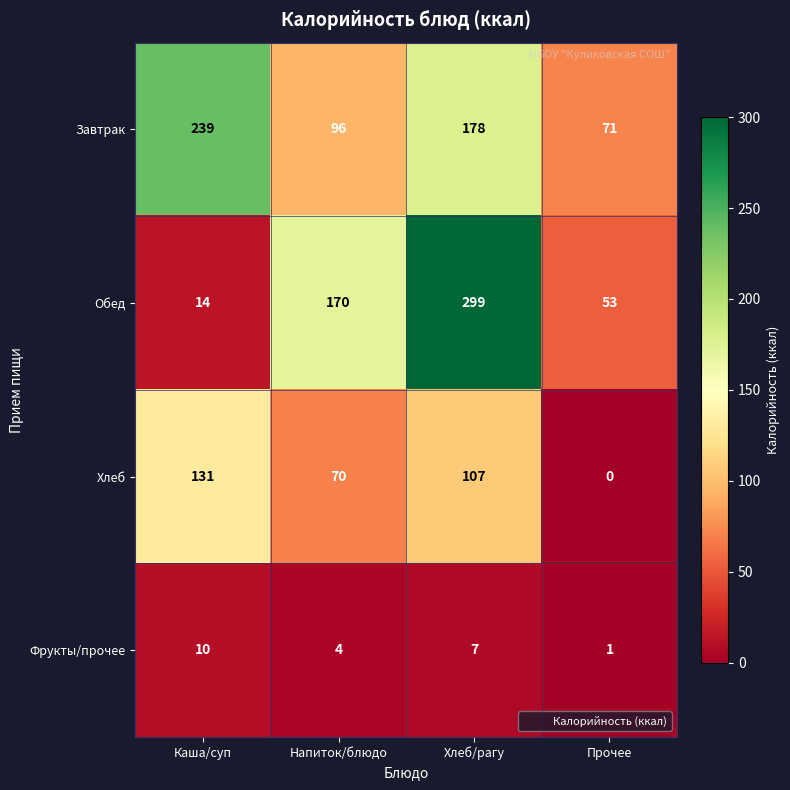

Count the Обед values in the range 53 to 299.

3